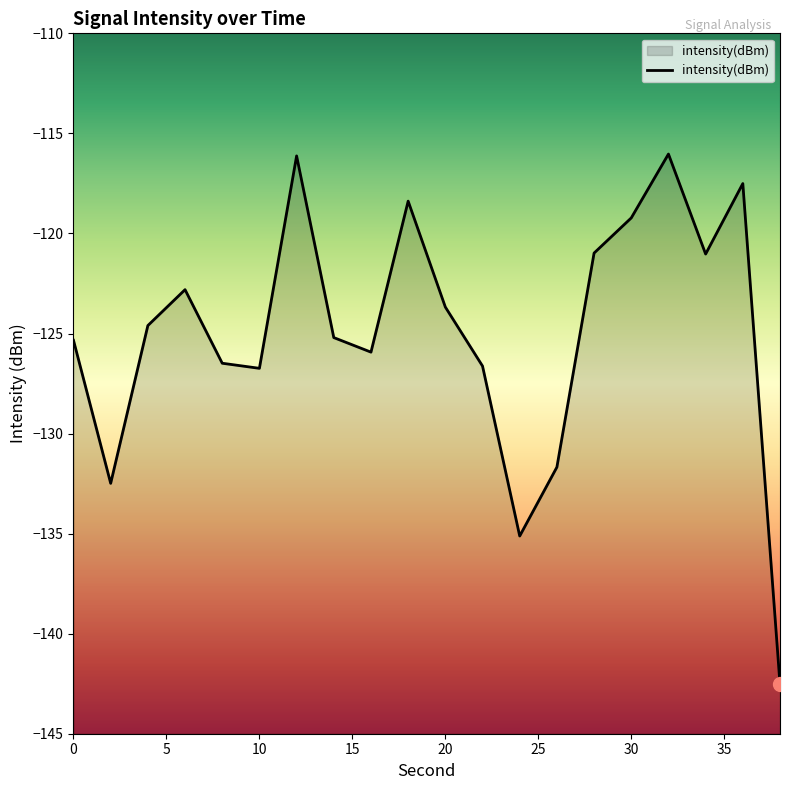

At which label is the value closest to -129?

10